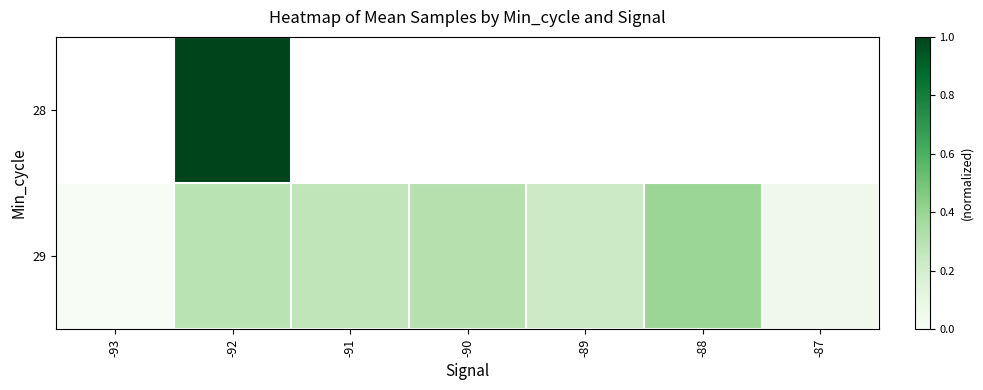

Which series has the widest spread of values?

29